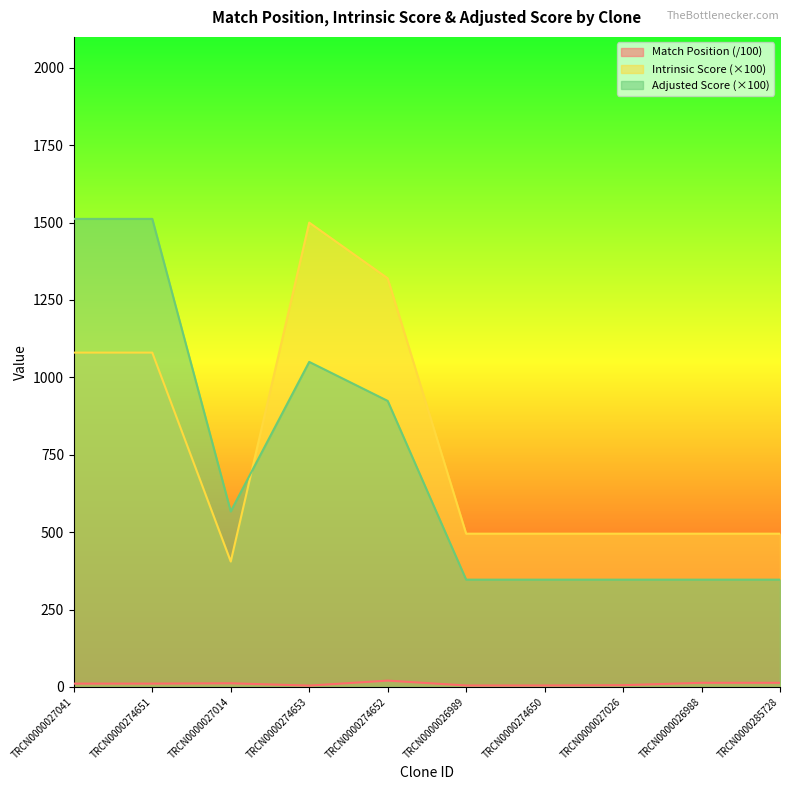

Which has a higher value, TRCN0000027041 or TRCN0000274653?

TRCN0000027041